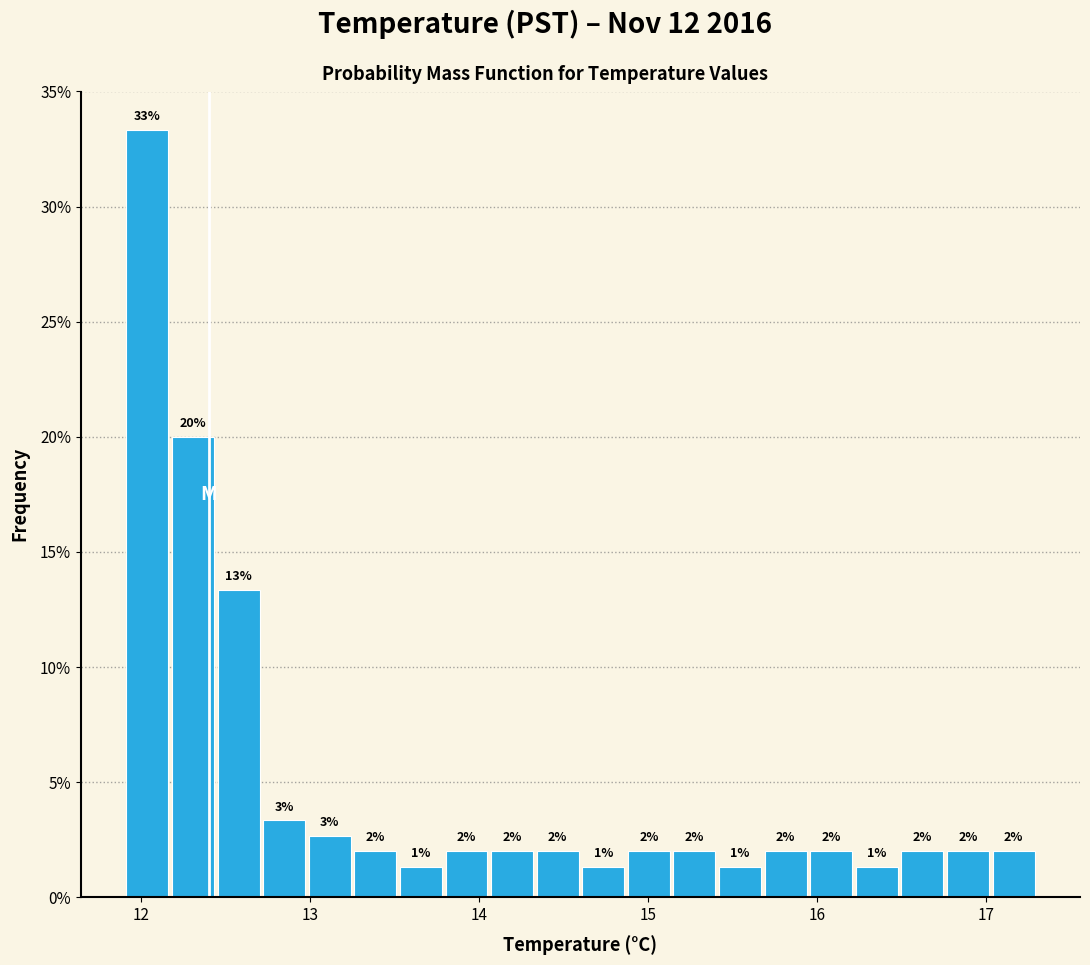

Around what value on the x-axis is the tallest bar? Give the approximate position of its centre, as read against the axis.

12.0